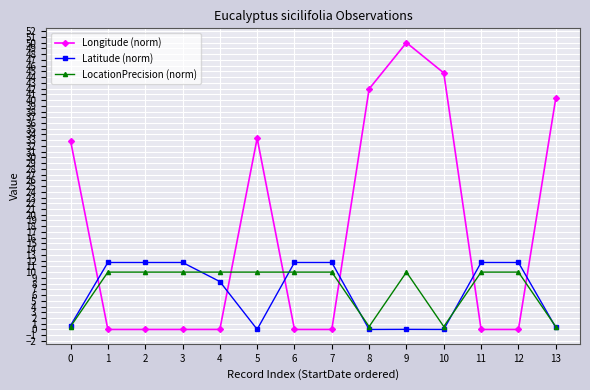

What is the difference between the second highest and second lowest values in the LocationPrecision (norm) series?

9.5